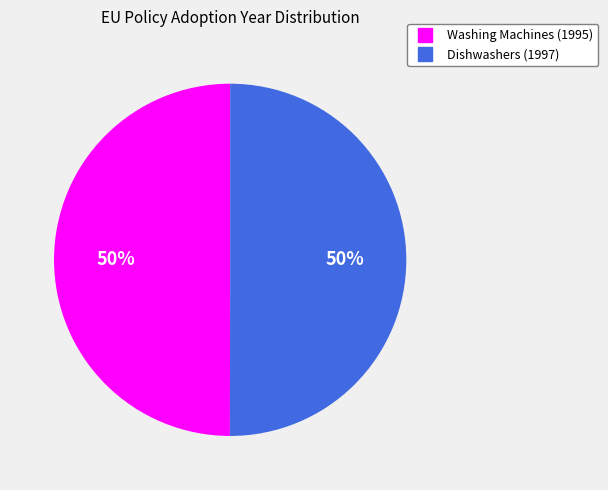

Do Dishwashers (1997) and Washing Machines (1995) together represent more than half of the pie?

Yes